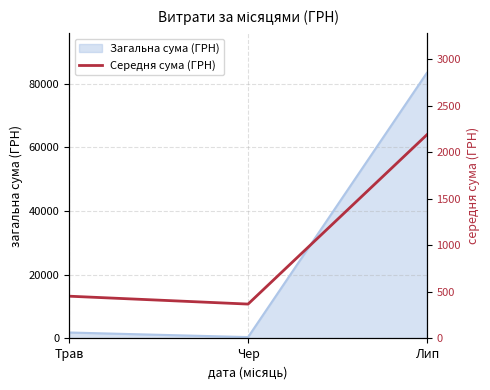

List the labels in order of value, smallest first.

Чер, Трав, Лип